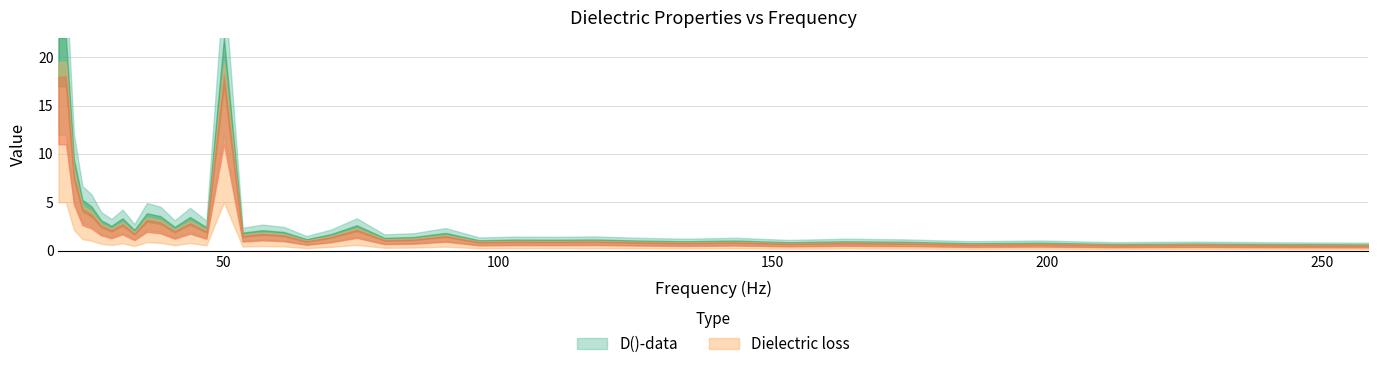

How many values in the D_data series exceed 1?

27